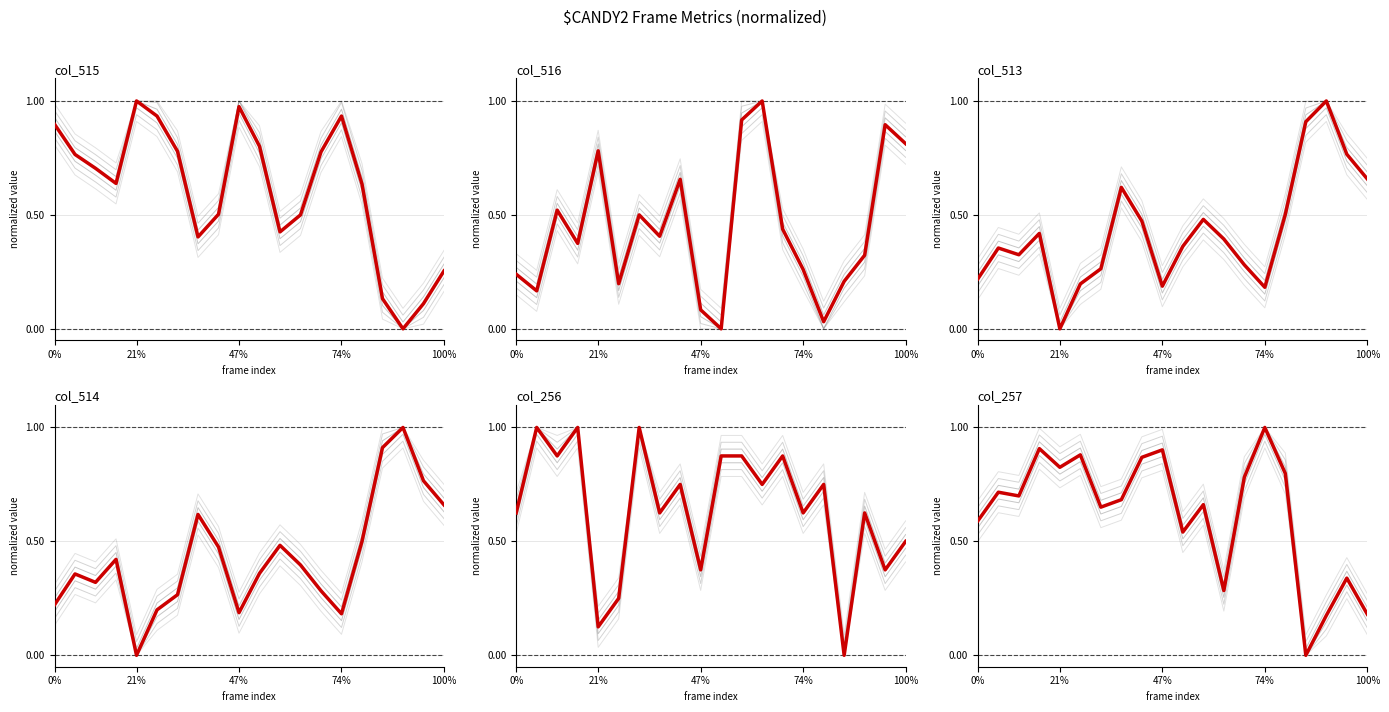

Is it true that col_256 equals 0.5 at 10?

False